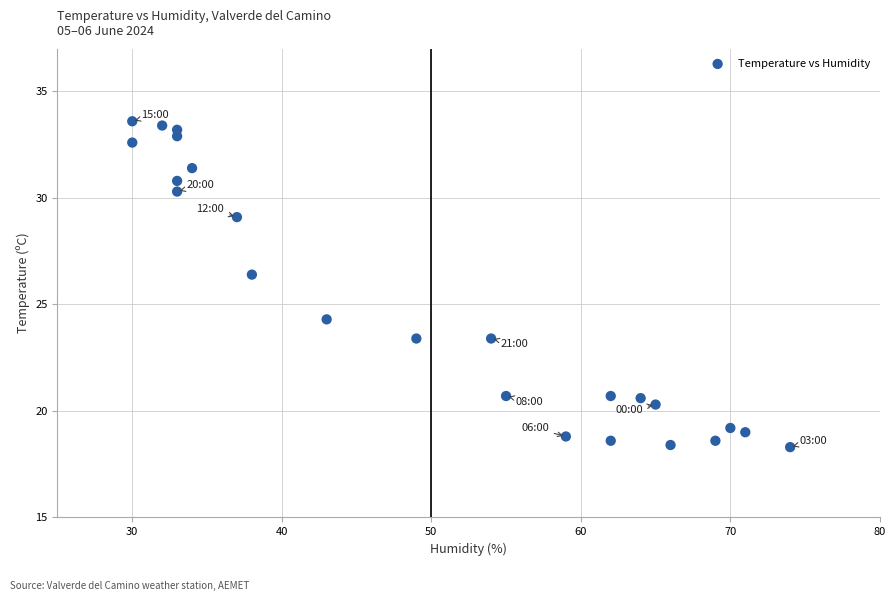

What Y value in the scatter plot is closest to 25?

24.3